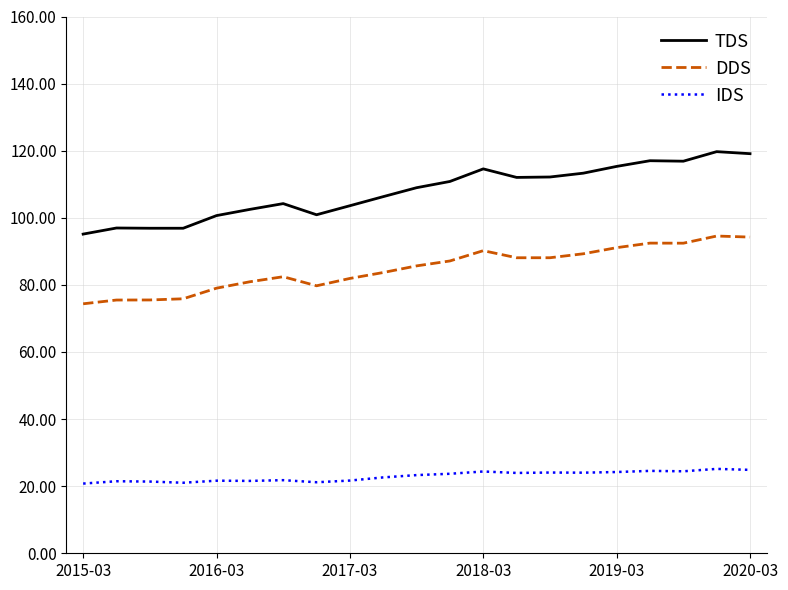

What is the sum of all TDS values?

2264.0